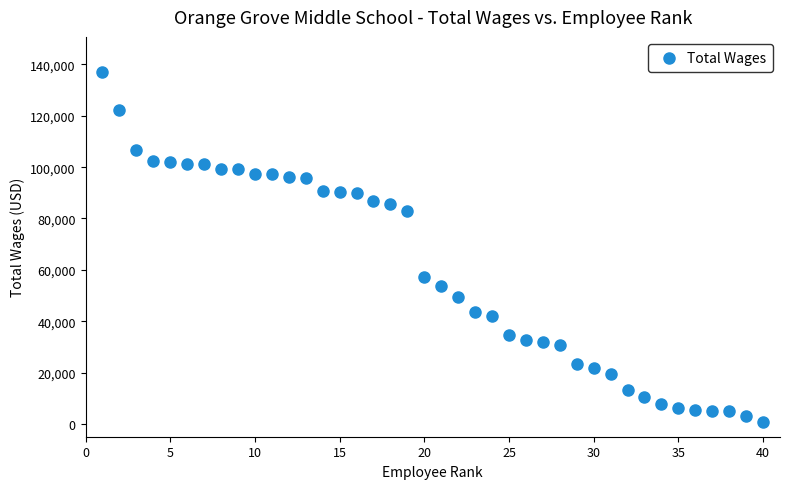

What Y value in the scatter plot is closest to 68948?

57228